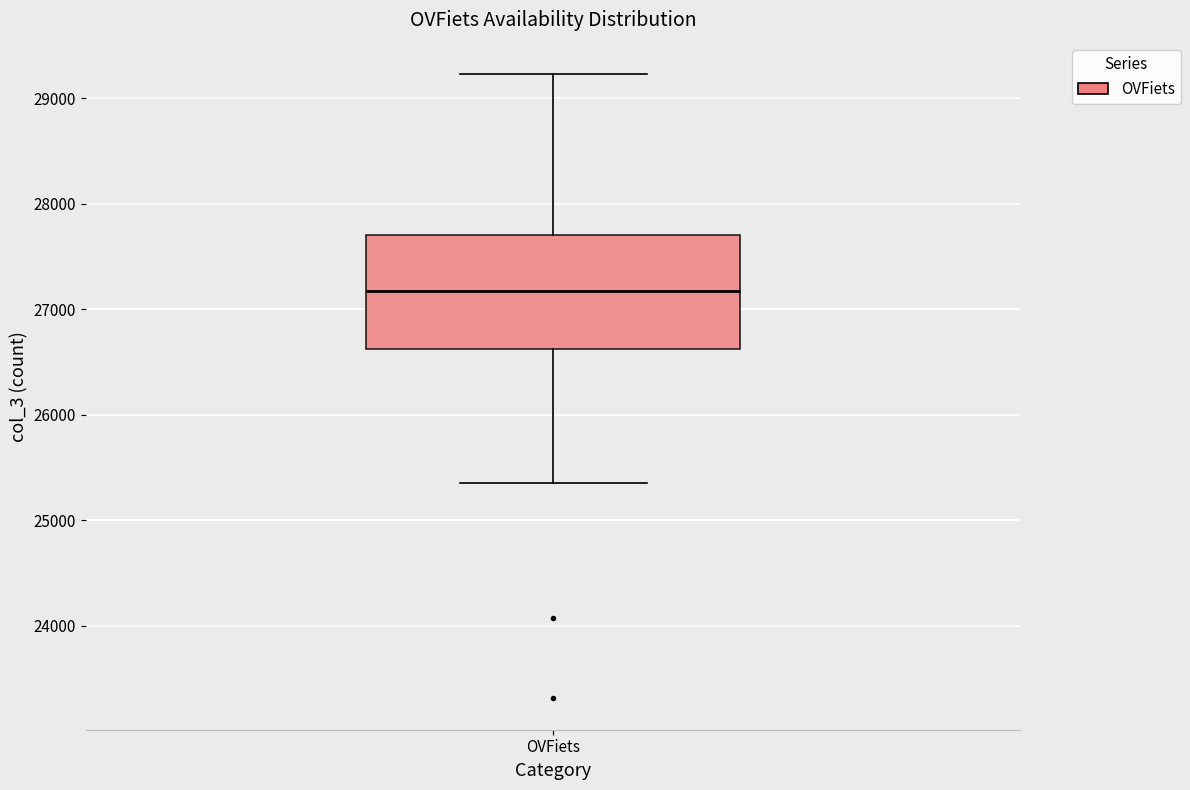

Transcribe this box plot: give where the median line is, the range the box spans, and where the two whiskers end, as read against the y-axis. The values are not printed on the chart, so give them approximately, as read against the axis.

median 27200, box 26600 to 27700, whiskers 25300 to 29200